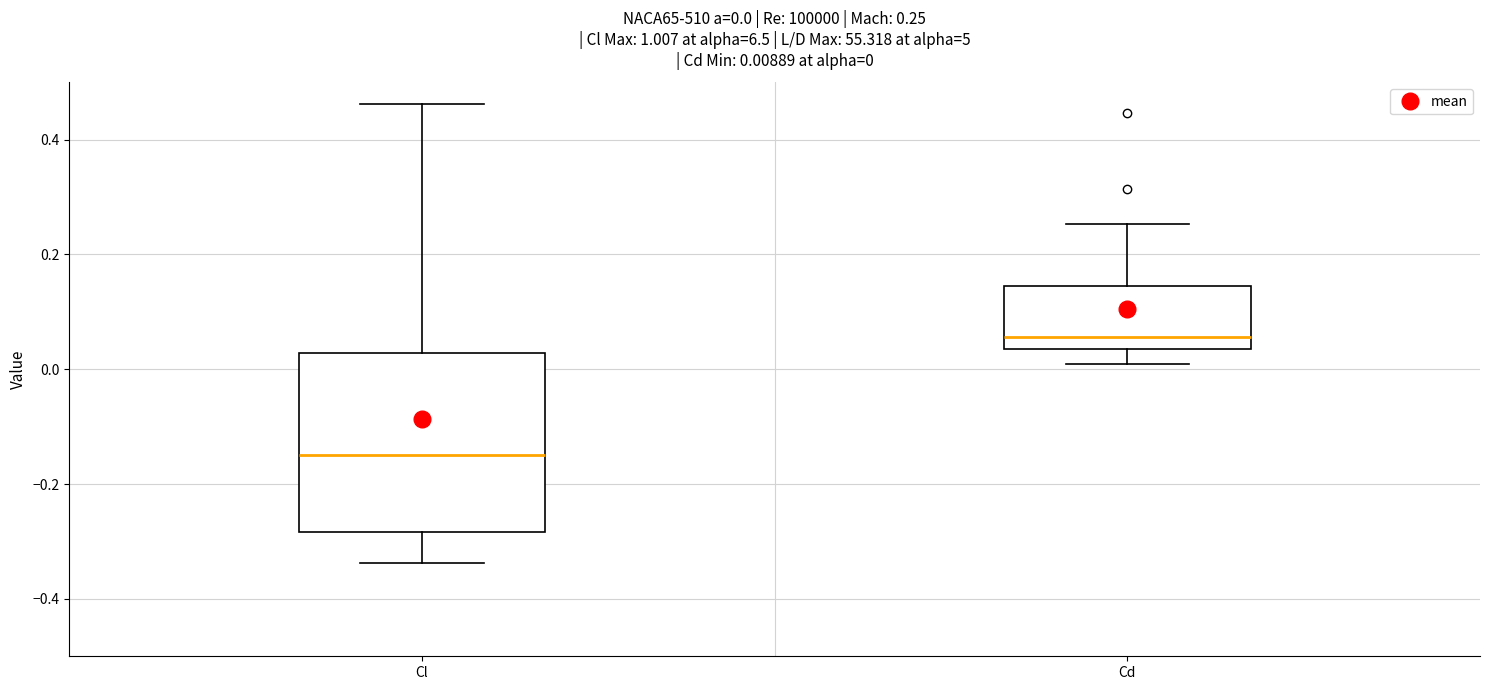

Which box is the tallest, from its lower edge to its upper edge?

Cl